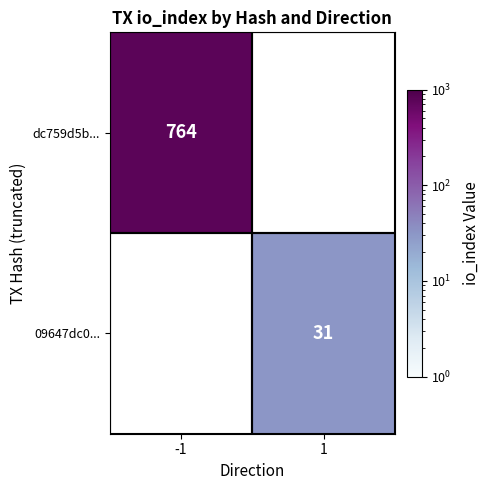

How many categories are shown in the chart?

2